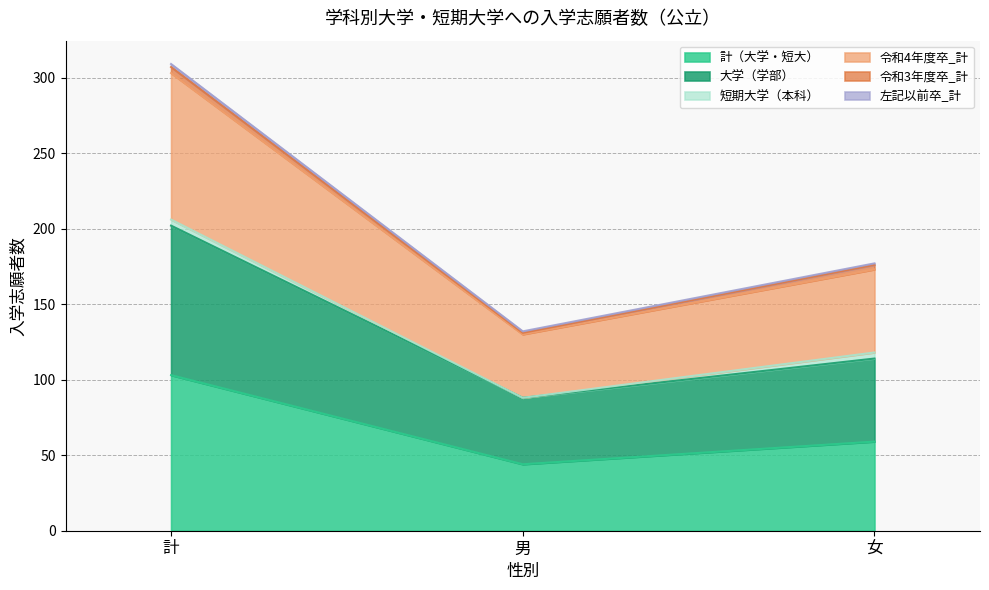

At which label does 計（大学・短大） reach its peak?

計